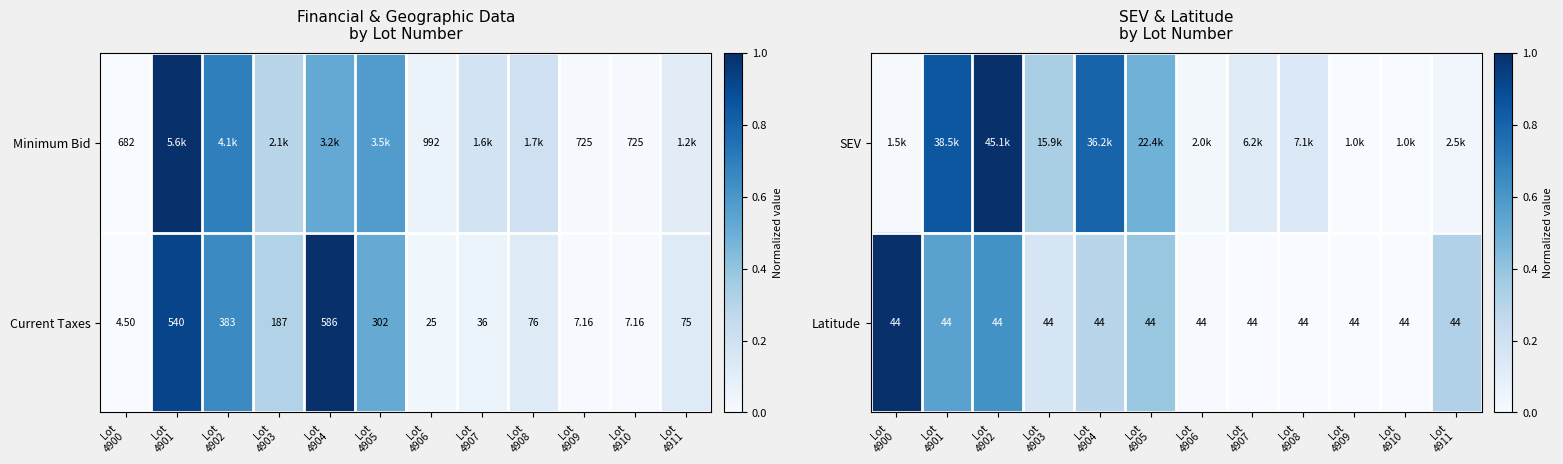

What is the spread (max minus min) of values at Lot
4904?

0.5